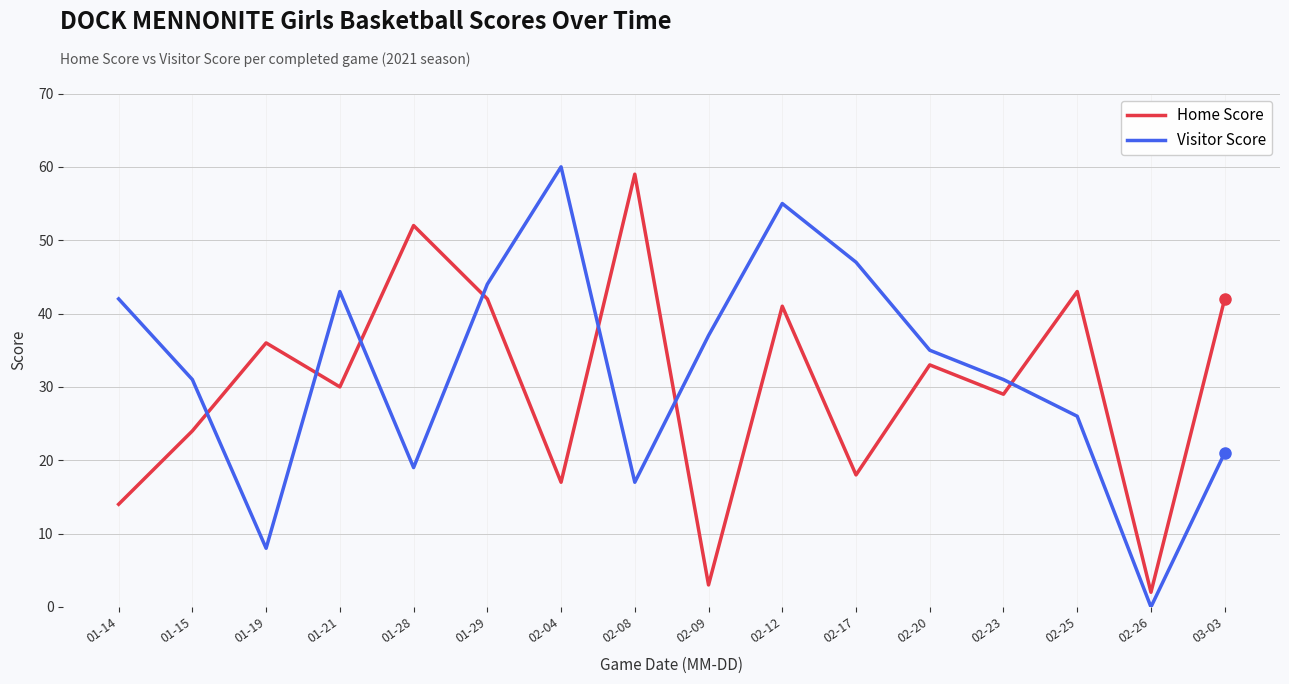

Between 01-21 and 03-03, which series saw the biggest shift?

Visitor Score